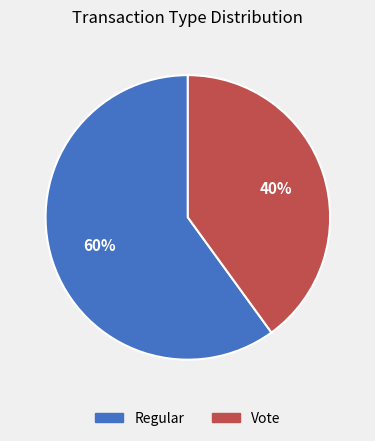

To the nearest percent, what percentage of the pie is Regular?

60%